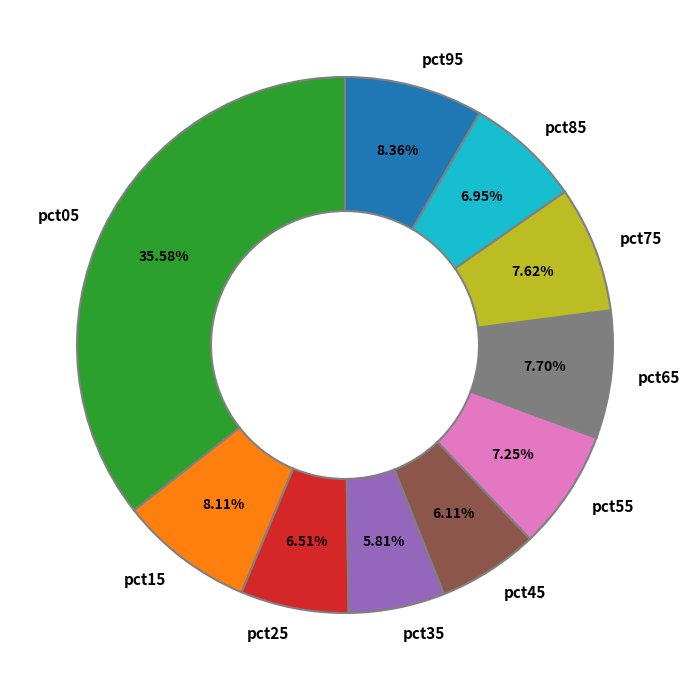

Does any single category account for the majority?

No